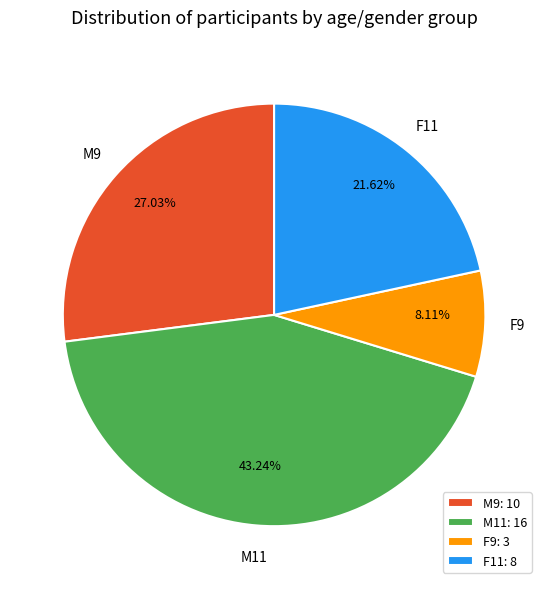

What portion of the pie excludes F11?

78.4%